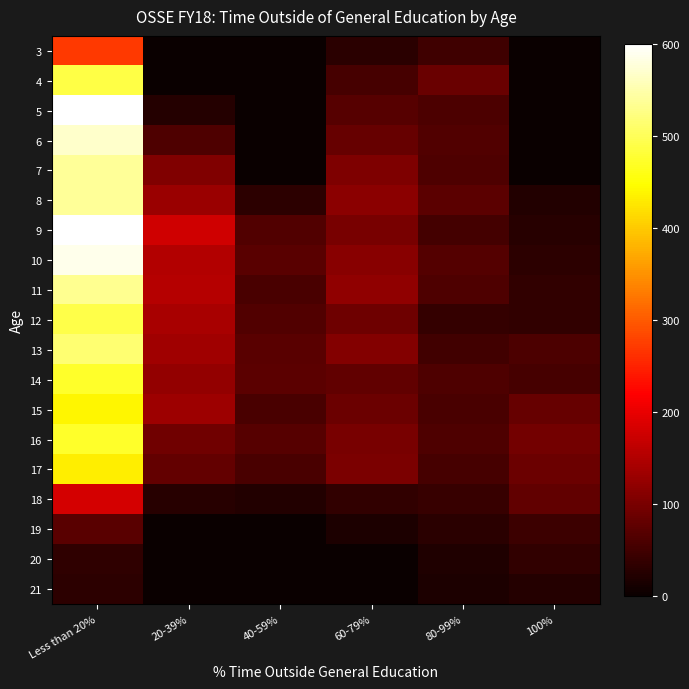

Reading left to right, what are all the values shown in this chart?

3: Less than 20%=271	20-39%=0	40-59%=0	60-79%=29	80-99%=47	100%=0
4: Less than 20%=489	20-39%=0	40-59%=0	60-79%=55	80-99%=85	100%=0
5: Less than 20%=600	20-39%=25	40-59%=0	60-79%=68	80-99%=59	100%=0
6: Less than 20%=569	20-39%=61	40-59%=0	60-79%=84	80-99%=65	100%=0
7: Less than 20%=539	20-39%=107	40-59%=0	60-79%=104	80-99%=63	100%=0
8: Less than 20%=538	20-39%=131	40-59%=31	60-79%=116	80-99%=74	100%=22
9: Less than 20%=598	20-39%=178	40-59%=64	60-79%=100	80-99%=52	100%=27
10: Less than 20%=587	20-39%=150	40-59%=72	60-79%=113	80-99%=66	100%=32
11: Less than 20%=534	20-39%=153	40-59%=58	60-79%=120	80-99%=62	100%=37
12: Less than 20%=491	20-39%=142	40-59%=64	60-79%=91	80-99%=38	100%=37
13: Less than 20%=514	20-39%=134	40-59%=72	60-79%=109	80-99%=50	100%=60
14: Less than 20%=472	20-39%=123	40-59%=73	60-79%=79	80-99%=61	100%=55
15: Less than 20%=440	20-39%=132	40-59%=57	60-79%=88	80-99%=57	100%=83
16: Less than 20%=472	20-39%=93	40-59%=70	60-79%=99	80-99%=63	100%=95
17: Less than 20%=433	20-39%=80	40-59%=57	60-79%=102	80-99%=56	100%=89
18: Less than 20%=182	20-39%=27	40-59%=22	60-79%=36	80-99%=42	100%=78
19: Less than 20%=72	20-39%=0	40-59%=0	60-79%=18	80-99%=30	100%=45
20: Less than 20%=35	20-39%=0	40-59%=0	60-79%=0	80-99%=19	100%=37
21: Less than 20%=31	20-39%=0	40-59%=0	60-79%=0	80-99%=17	100%=25